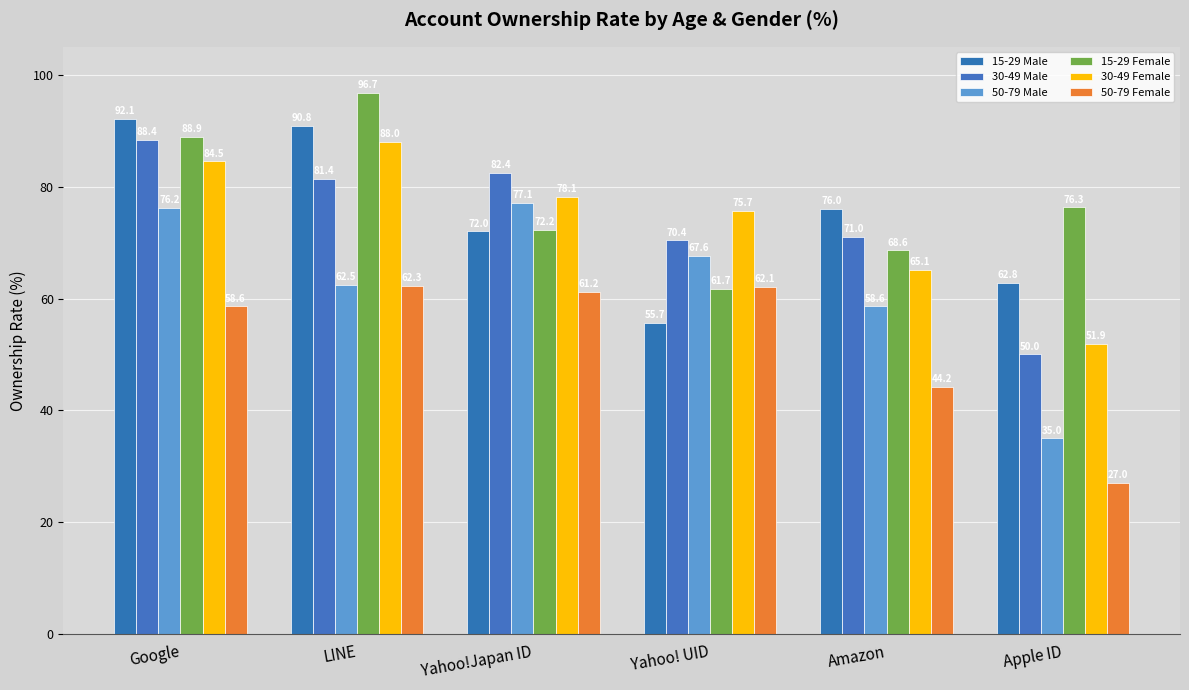

What are all the series names shown in the legend?

15-29 Male, 30-49 Male, 50-79 Male, 15-29 Female, 30-49 Female, 50-79 Female